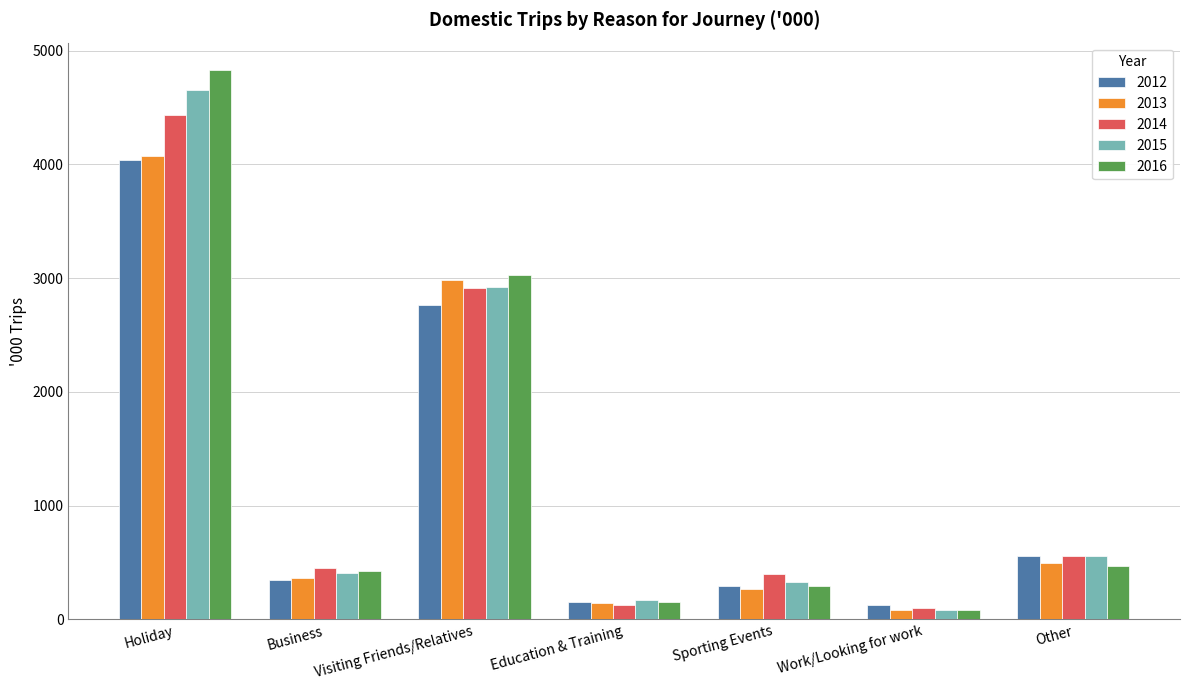

Is the value of 2012 at Holiday greater than the value of 2015 at Work/Looking for work?

Yes